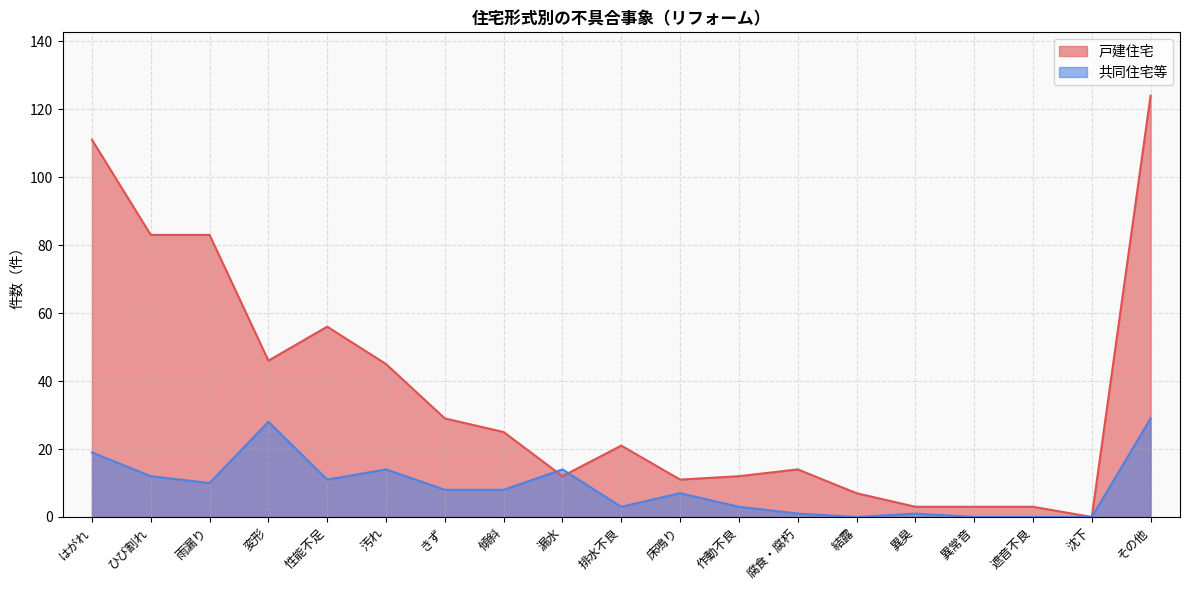

Rank the series by their maximum value, from lowest to highest.

共同住宅等, 戸建住宅